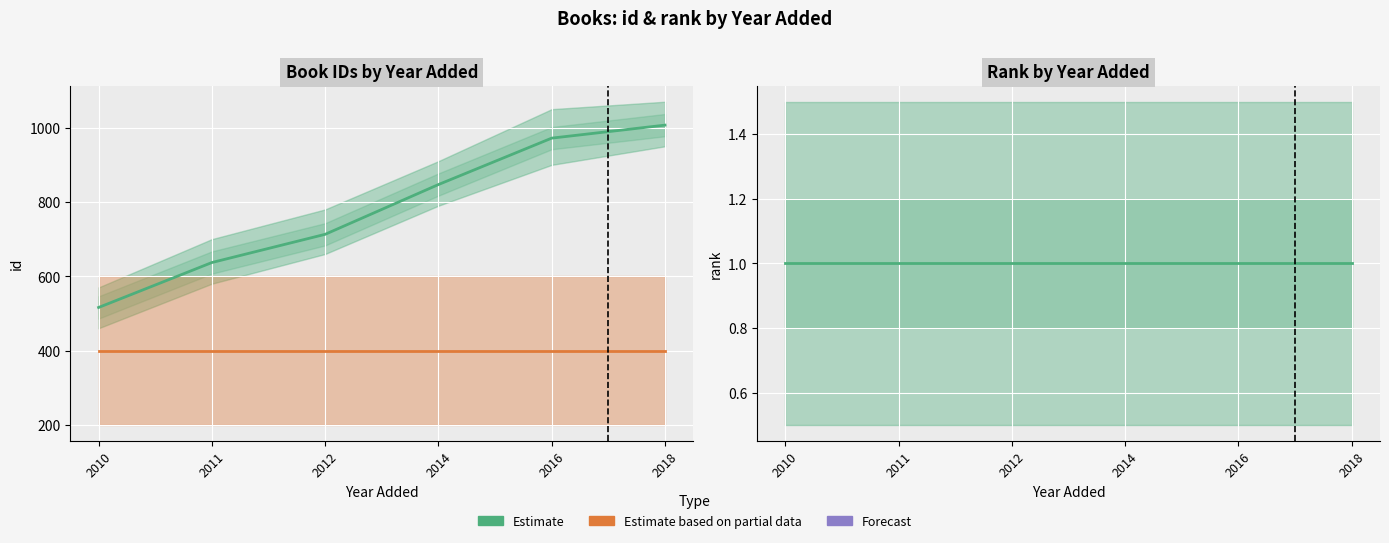

At which category is the sum across all series the highest?

2018